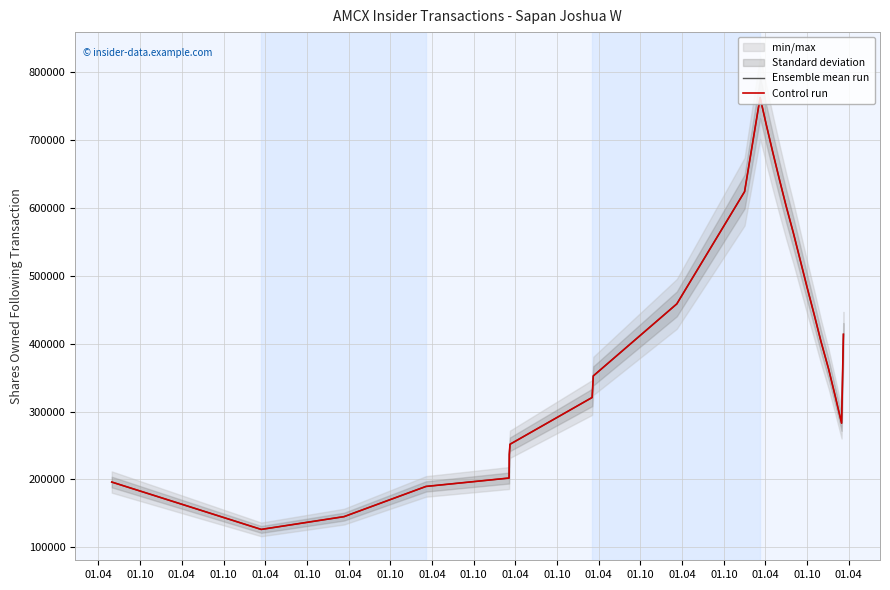

True or false: Ensemble mean run has more than 0 interior local peaks.

True